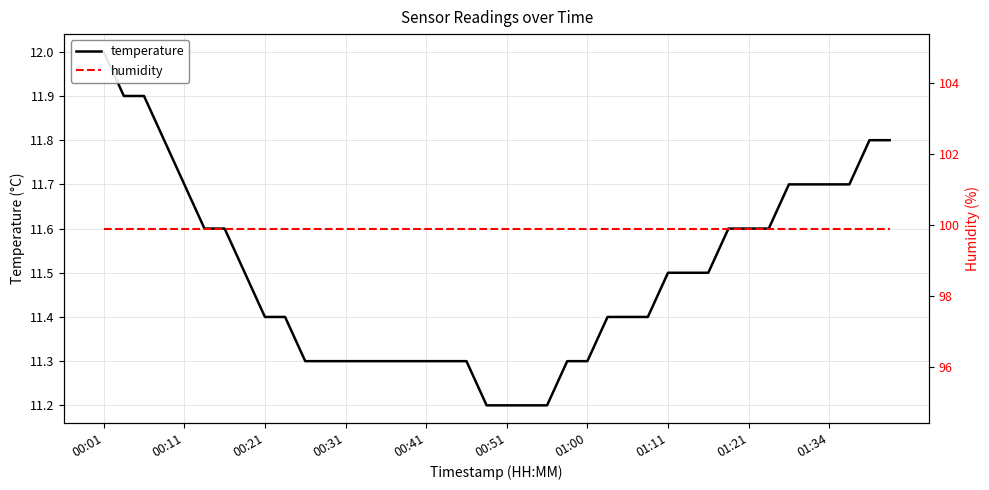

What are all the series names shown in the legend?

temperature, humidity